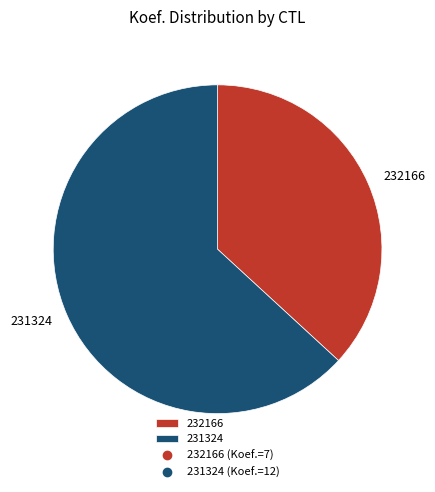

What is the smallest slice in the pie chart?

232166